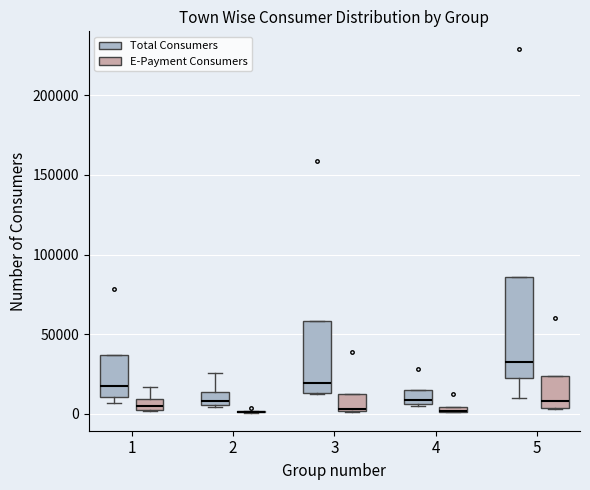

Which box is the tallest, from its lower edge to its upper edge?

5 (Total Consumers)